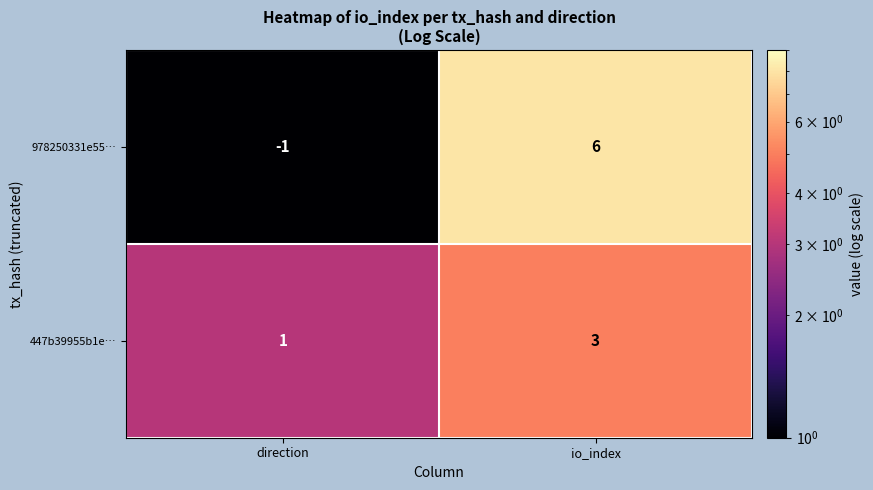

Rank the series at direction from lowest to highest value.

978250331e55…, 447b39955b1e…